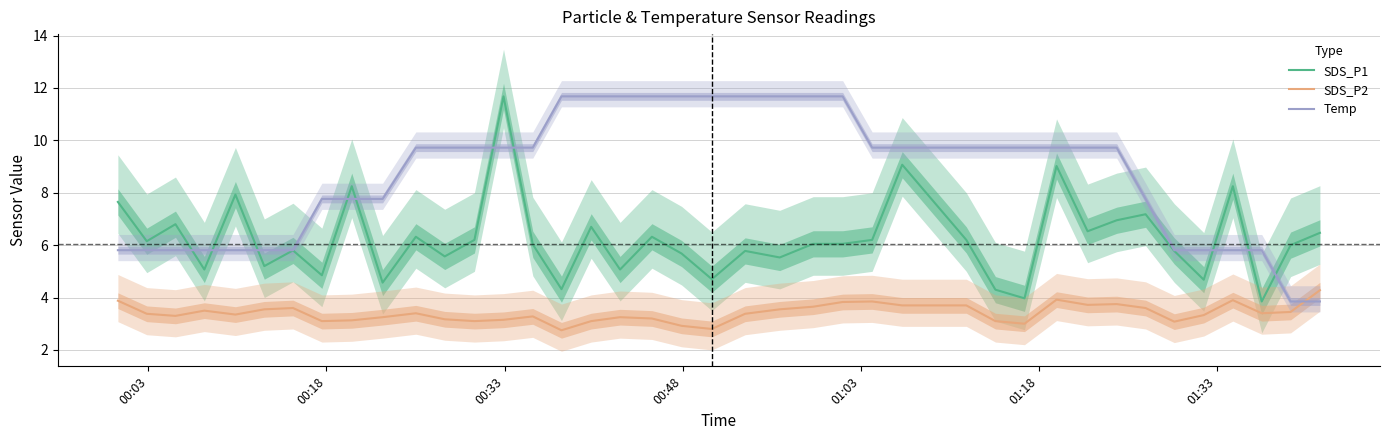

Rank the series by their average value, from lowest to highest.

SDS_P2, SDS_P1, Temp